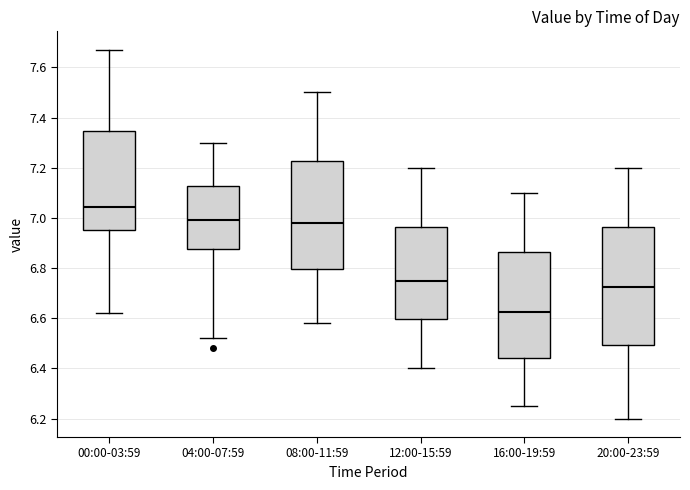

Comparing the boxes themselves (not the whiskers), which one is the tallest?

20:00-23:59